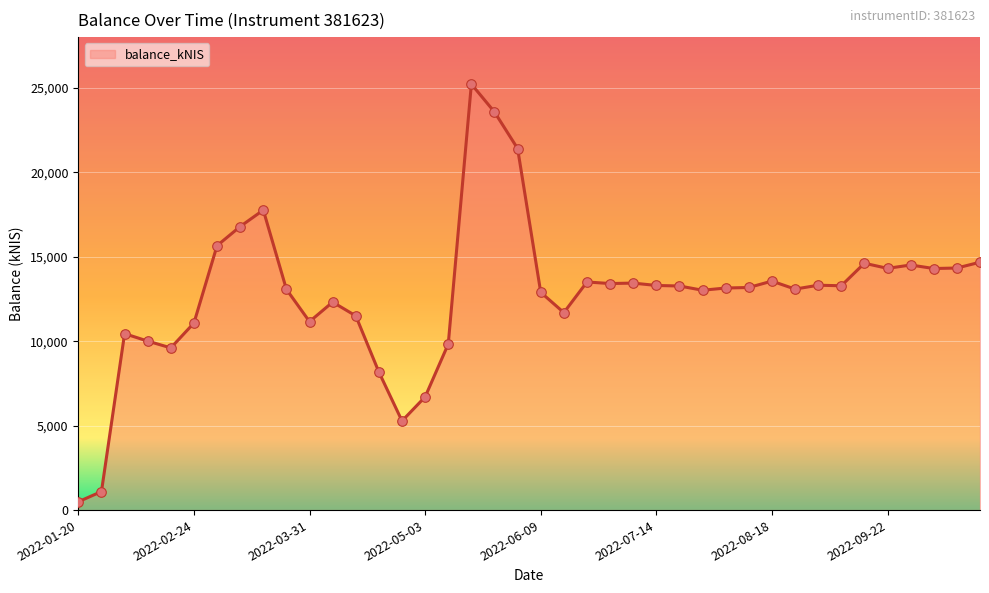

What is the maximum value shown in the chart?

25218.9